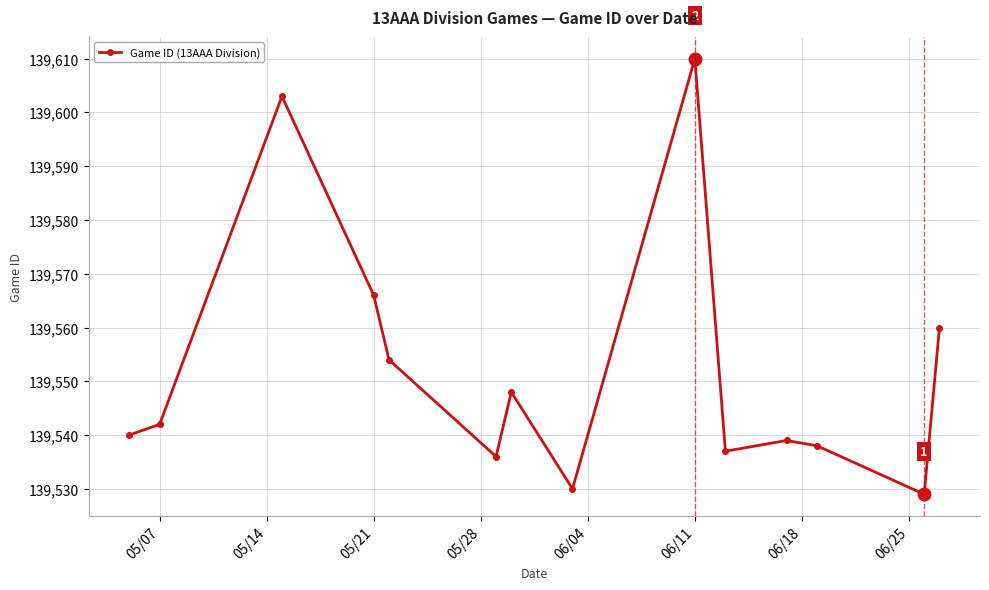

What is the value of the 1st point from the left?

139540